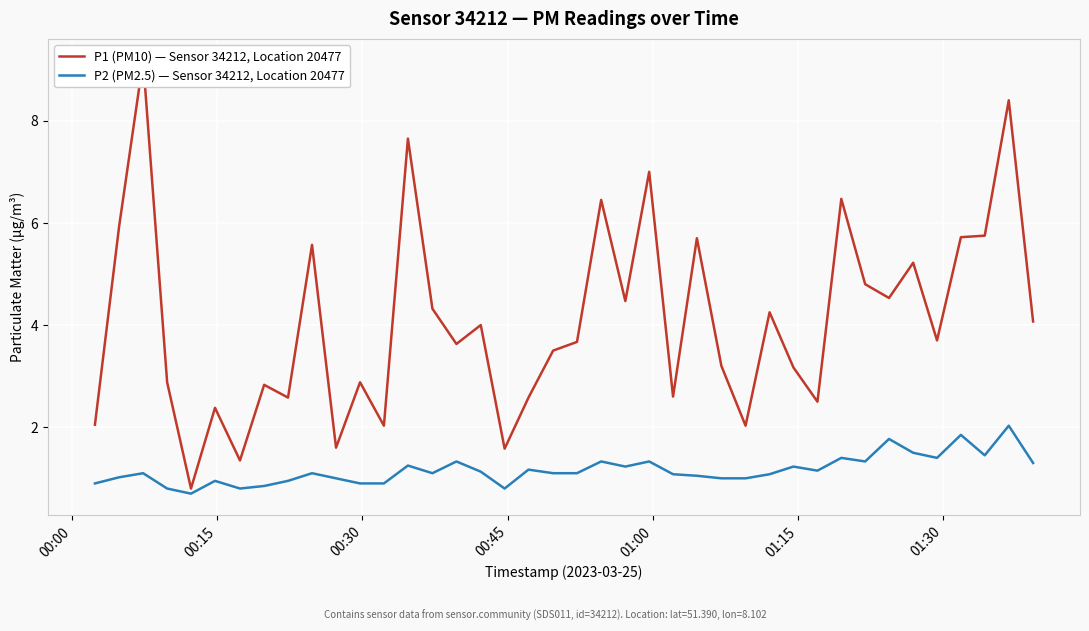

What is the value of the P2 (PM2.5) — Sensor 34212, Location 20477 point at the 31st from the left?

1.1